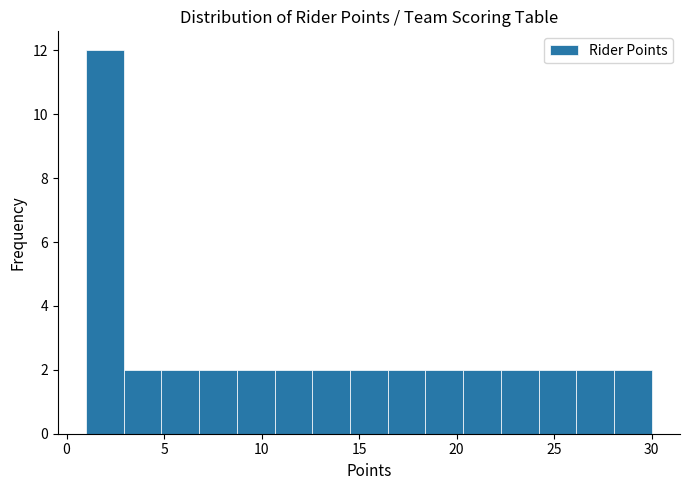

Around what value on the x-axis is the tallest bar? Give the approximate position of its centre, as read against the axis.

2.0